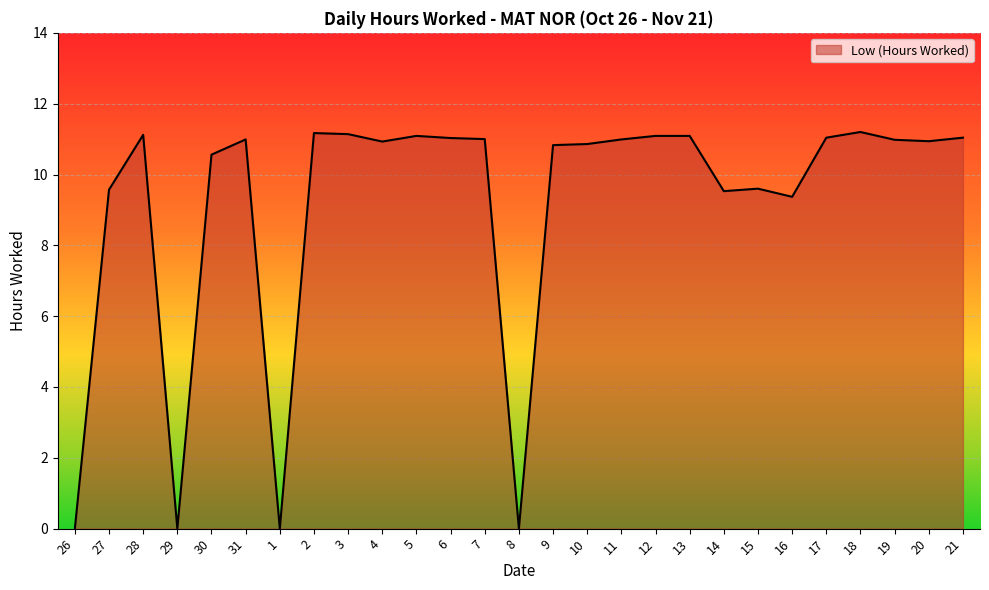

What is the difference between the values at 15 and 5?

1.5